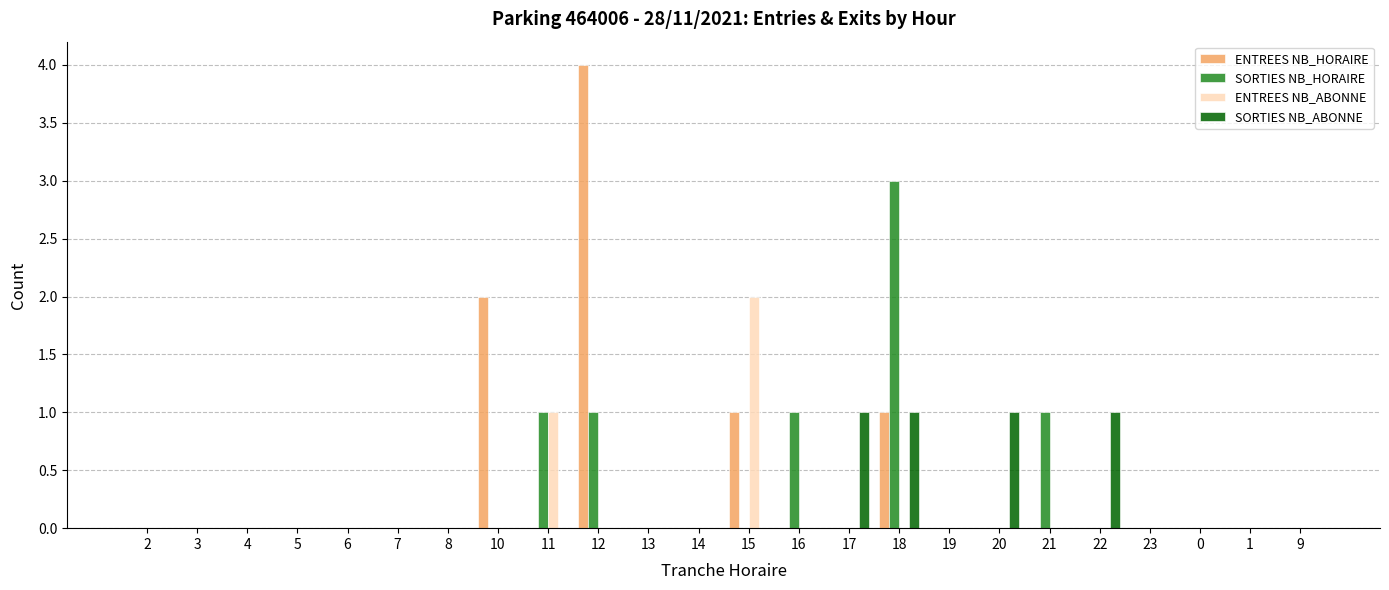

Is the value of ENTREES NB_ABONNE at 13 greater than the value of SORTIES NB_HORAIRE at 16?

No